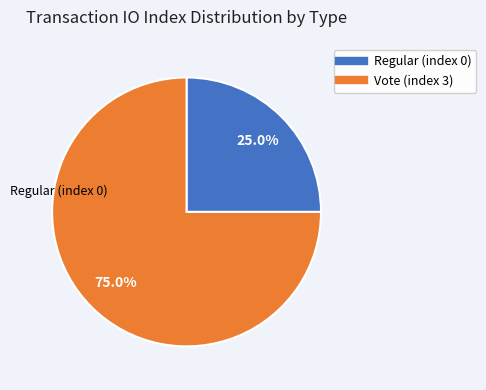

Between Regular (index 0) and Vote (index 3), which is larger?

Vote (index 3)